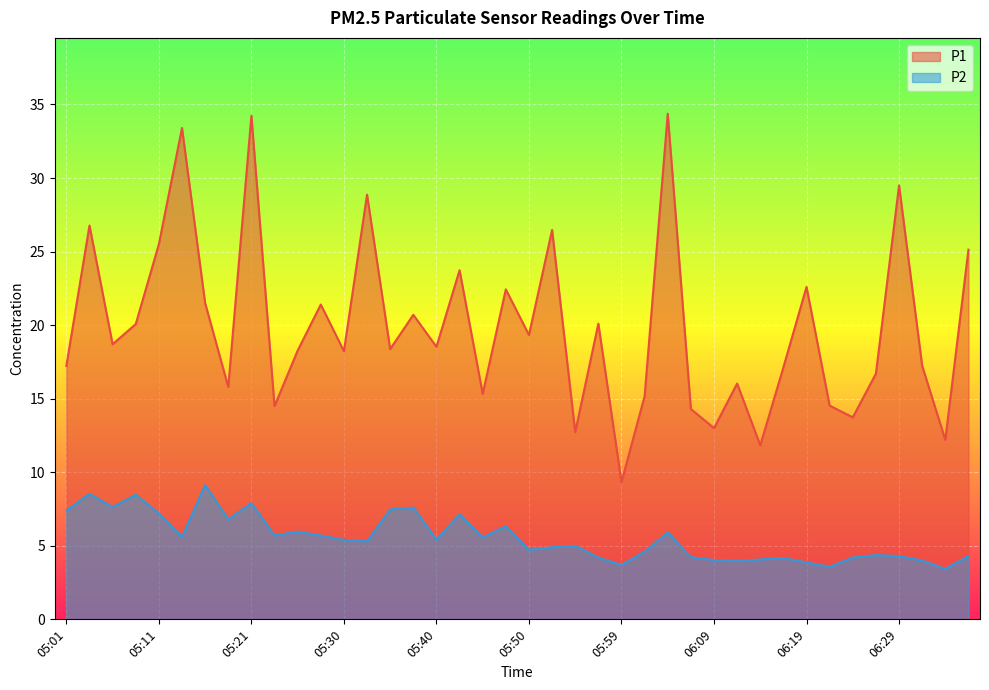

Rank the series at 05:35 from lowest to highest value.

P2, P1